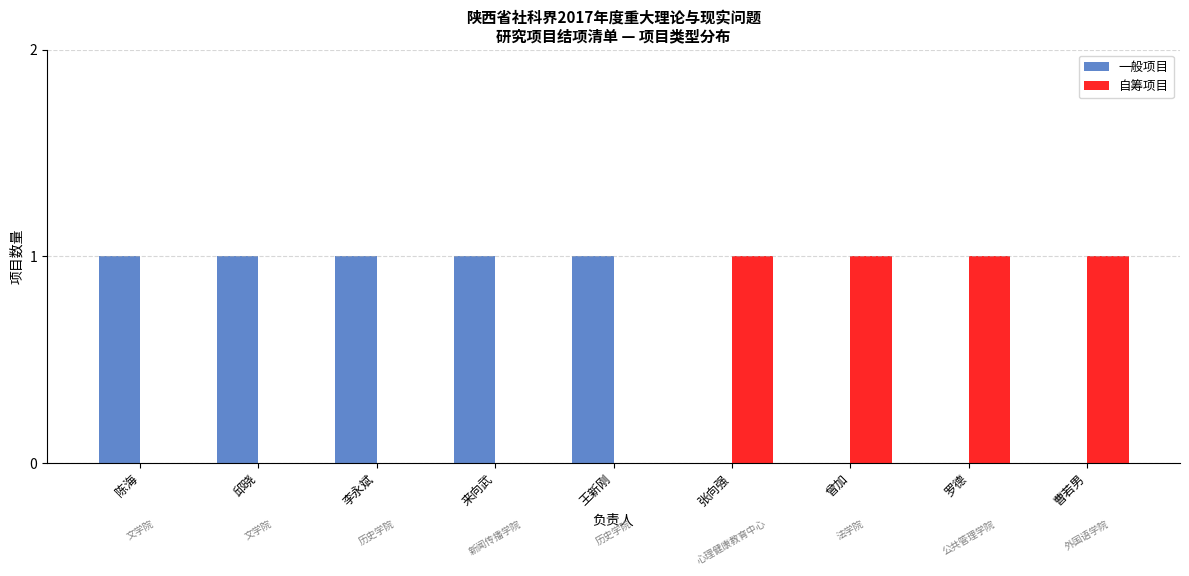

What is the total value across all series at 罗德?

1